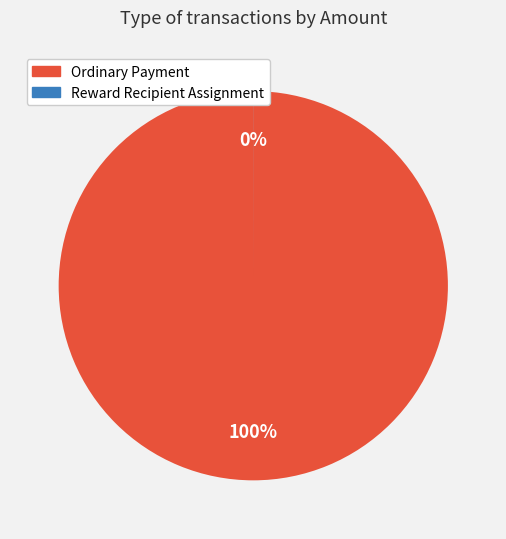

Which has a higher value, Reward Recipient Assignment or Ordinary Payment?

Ordinary Payment